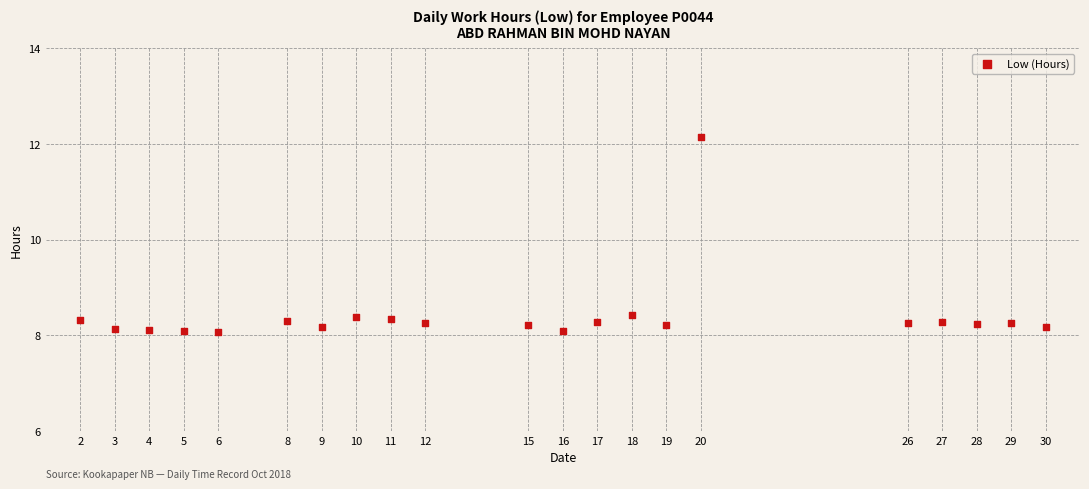

What is the range of X values (max minus min)?

28.0